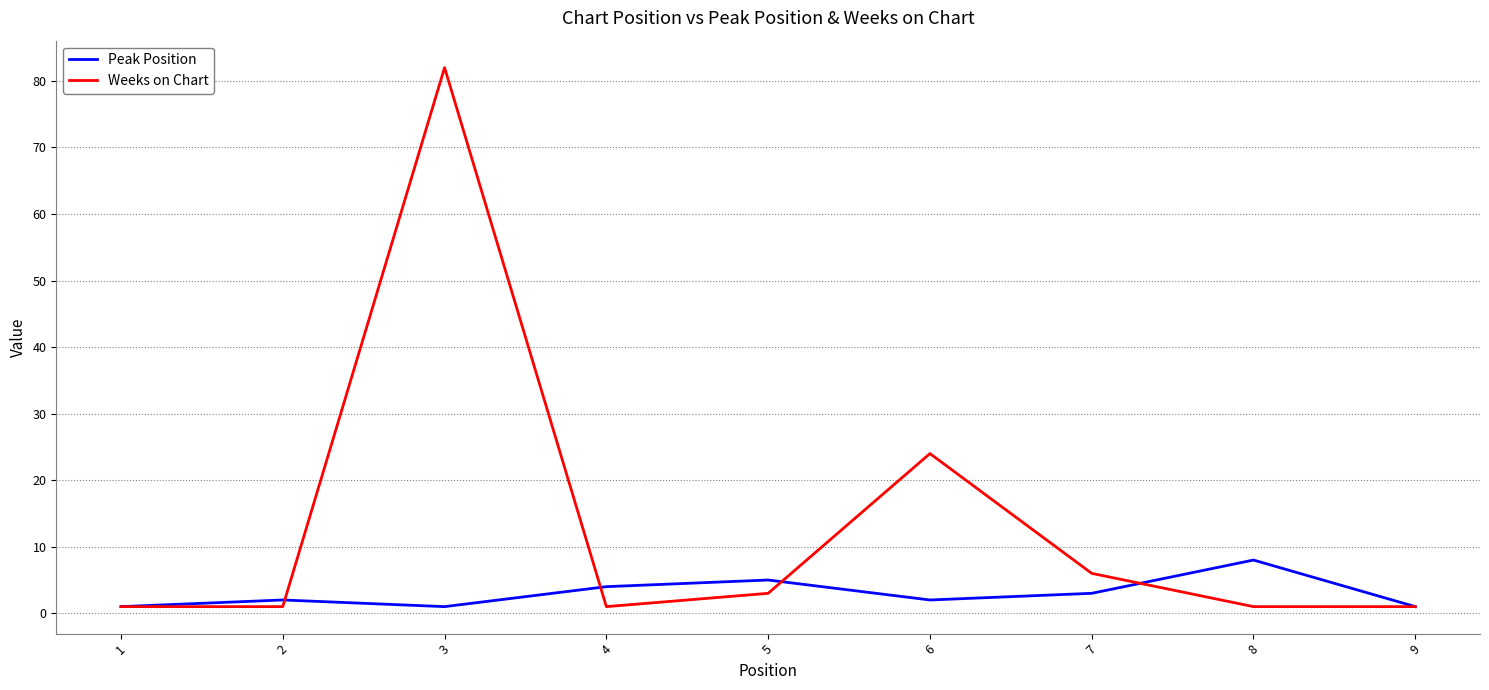

Which series has the largest total across all categories?

Weeks on Chart